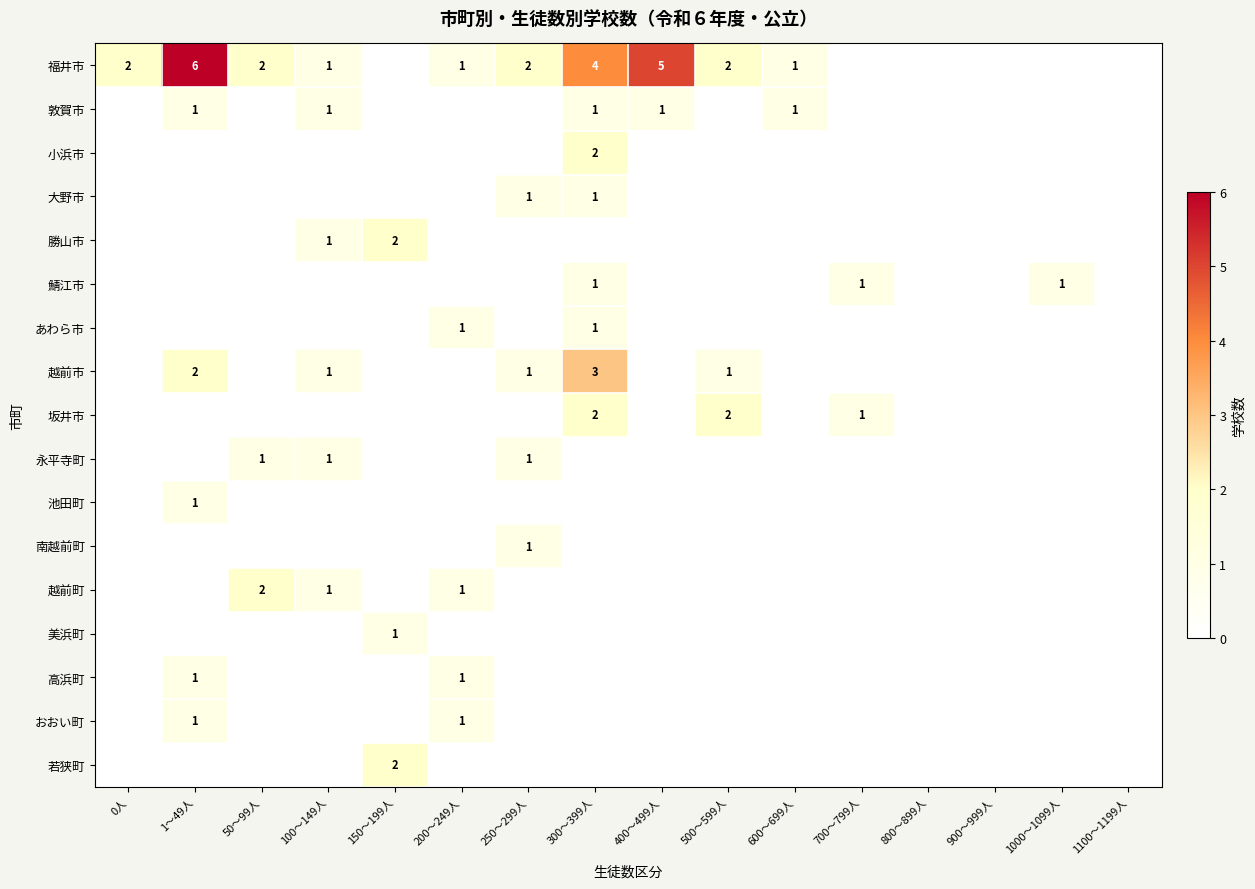

Rank the series at 400～499人 from lowest to highest value.

小浜市, 大野市, 勝山市, 鯖江市, あわら市, 越前市, 坂井市, 永平寺町, 池田町, 南越前町, 越前町, 美浜町, 高浜町, おおい町, 若狭町, 敦賀市, 福井市